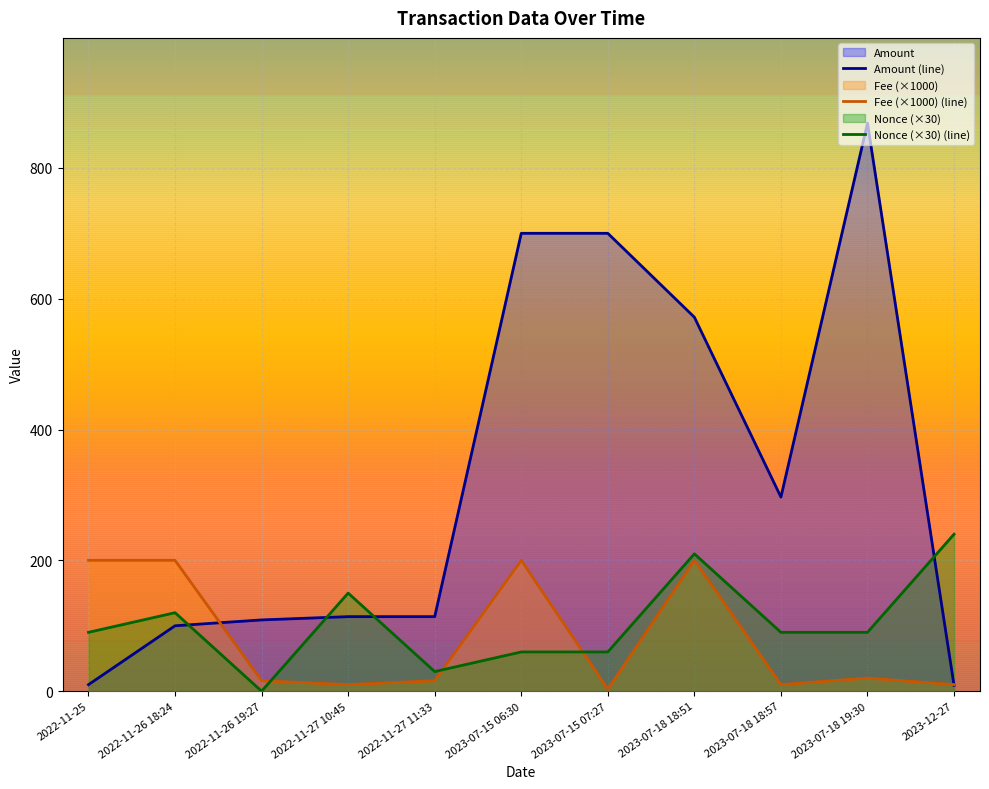

Which category has the highest value across all series?

2023-07-18 19:30